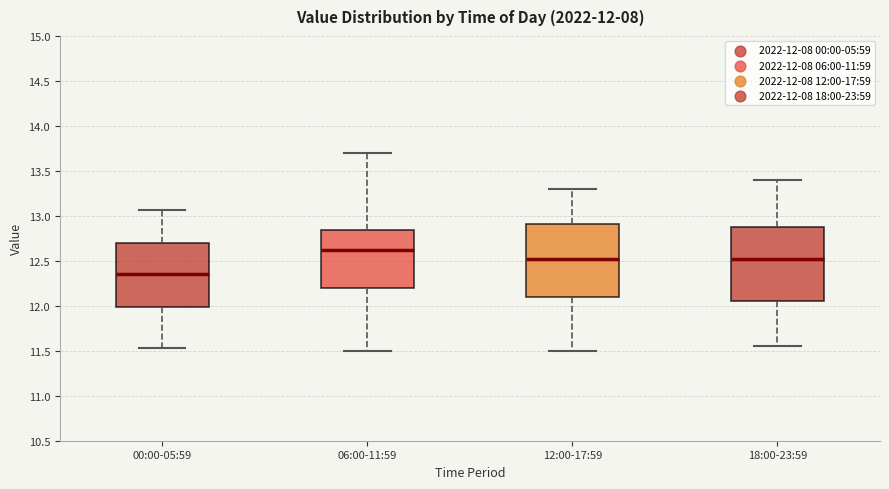

Which box's median line is the highest?

06:00-11:59